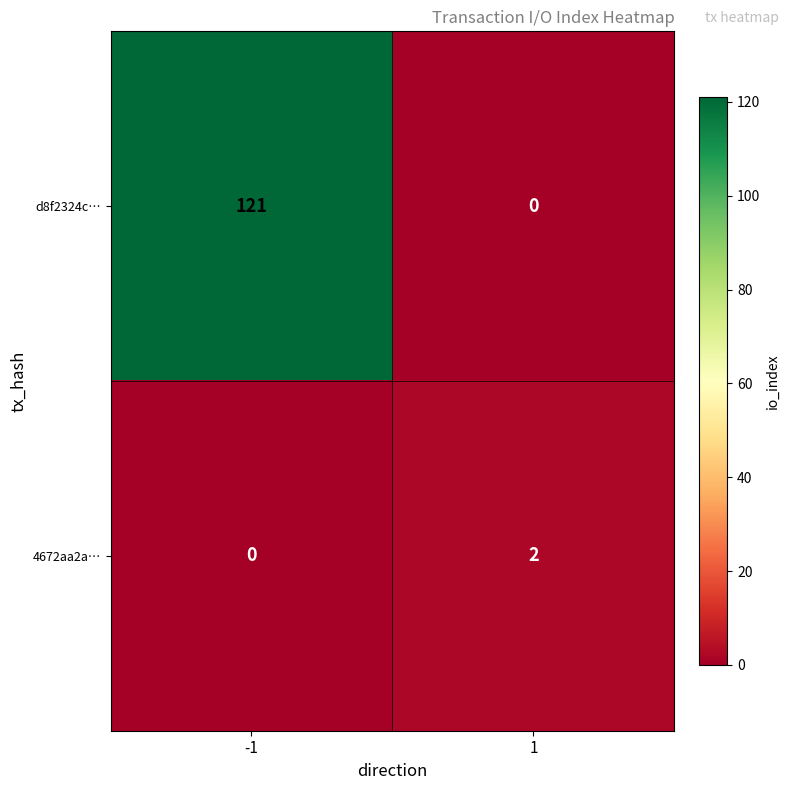

Is it true that 4672aa2a… equals 2 at 1?

True